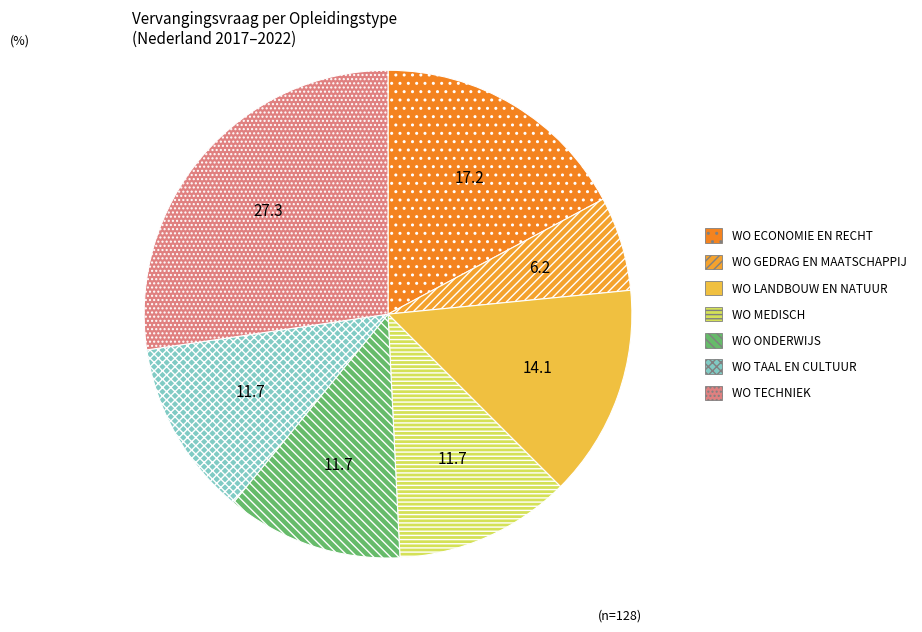

Does any single category account for the majority?

No